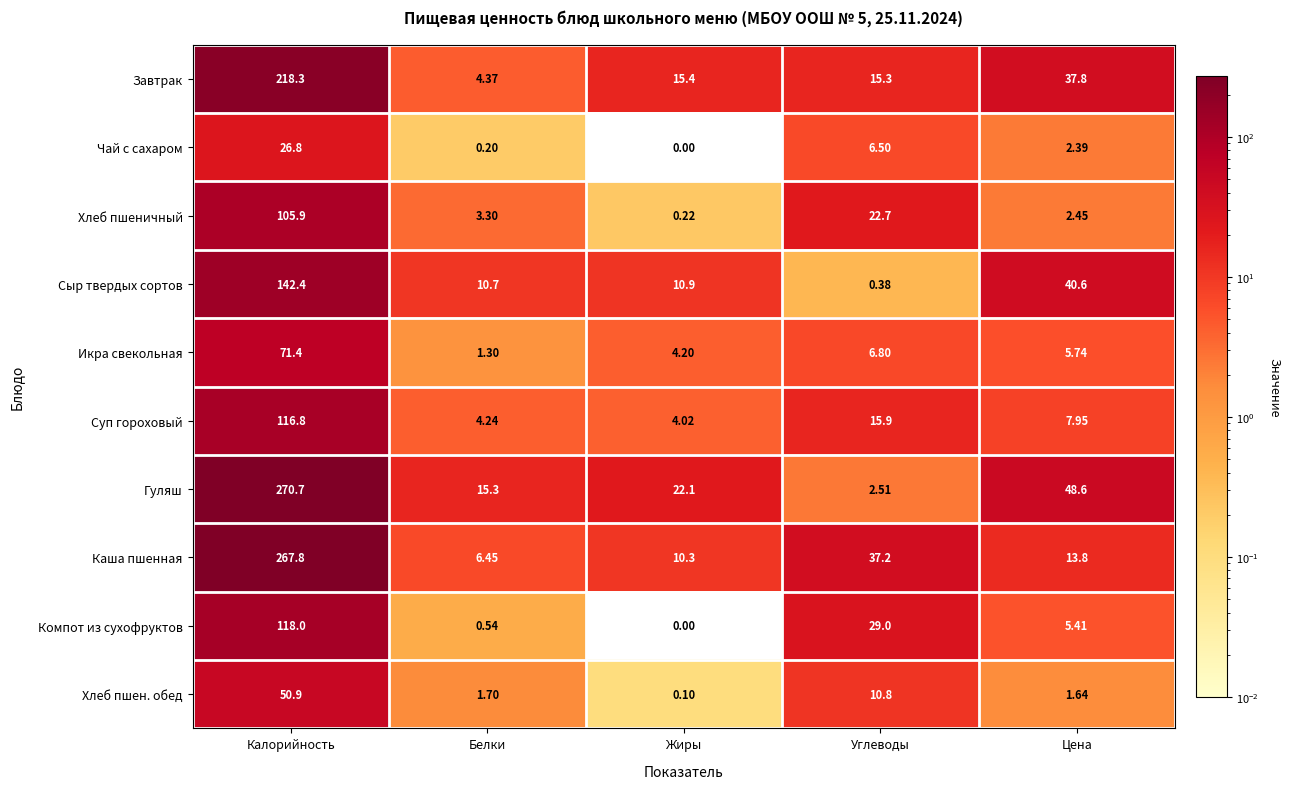

At which label is Компот из сухофруктов closest to 59?

Углеводы